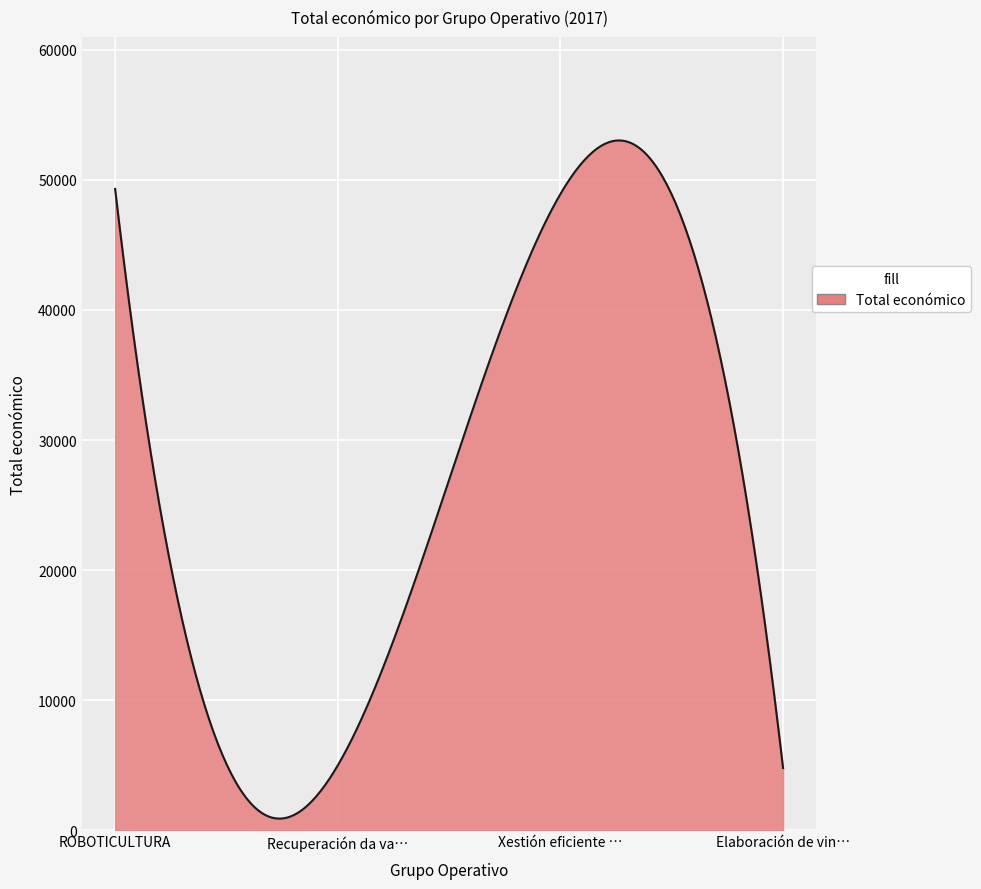

What is the difference between the maximum and minimum values?

52098.8